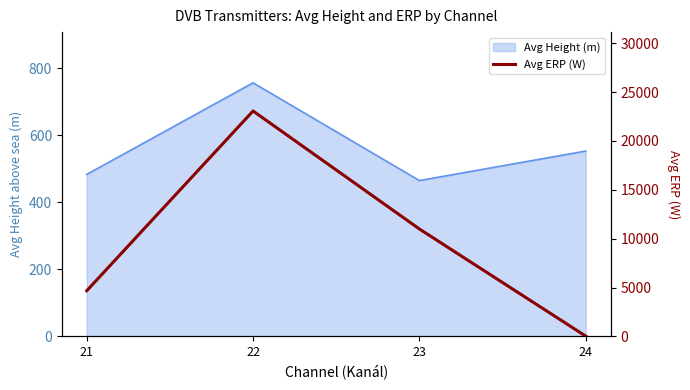

Which label corresponds to the smallest value in the chart?

24